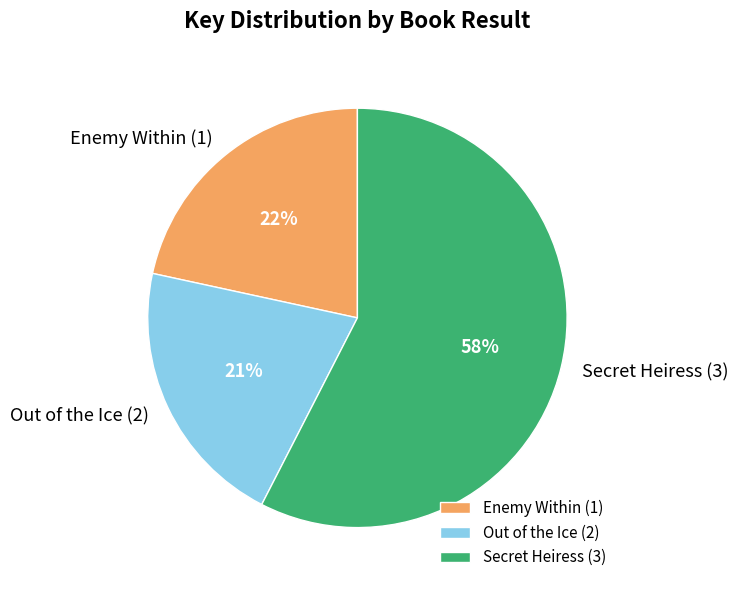

Is the sum of Secret Heiress (3) and Enemy Within (1) greater than half?

Yes